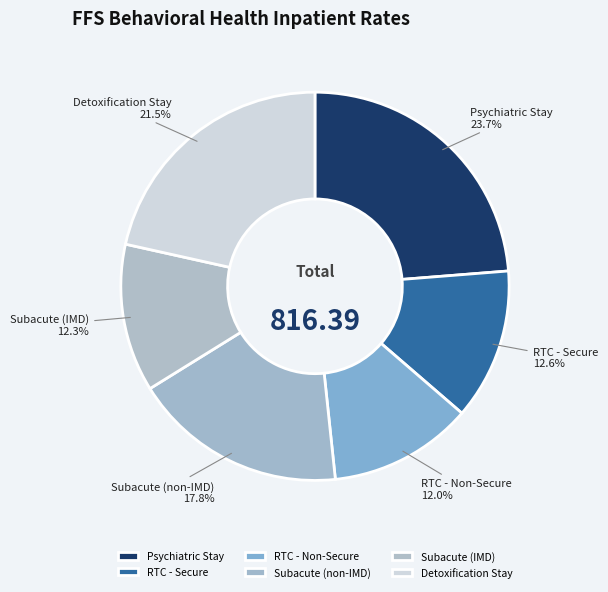

To the nearest percent, what percentage of the pie is RTC - Non-Secure?

12%